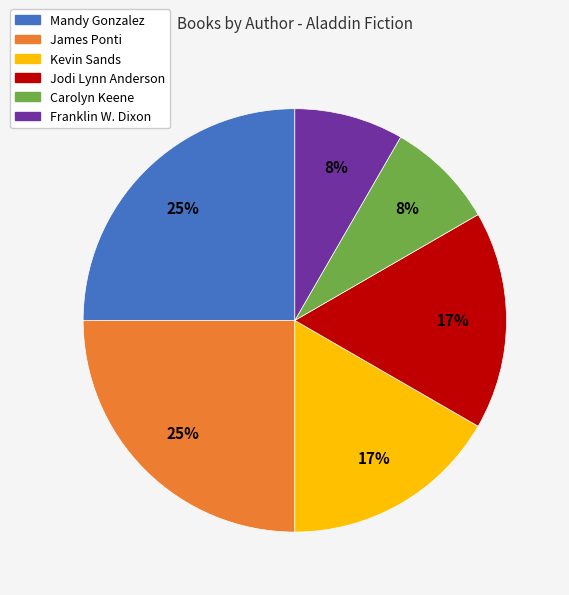

To the nearest percent, what is the difference between the largest and smallest slice percentages?

17%